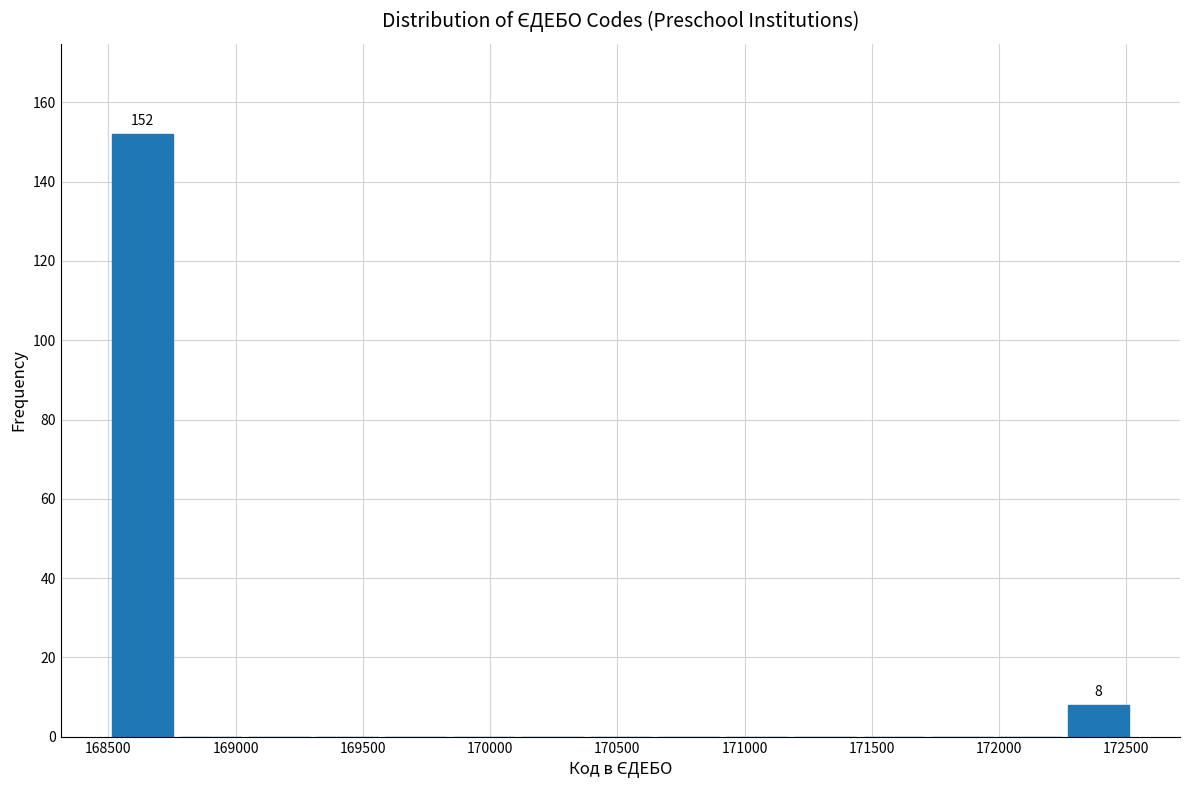

Which range on the x-axis has the tallest bar?

168500 to 168750